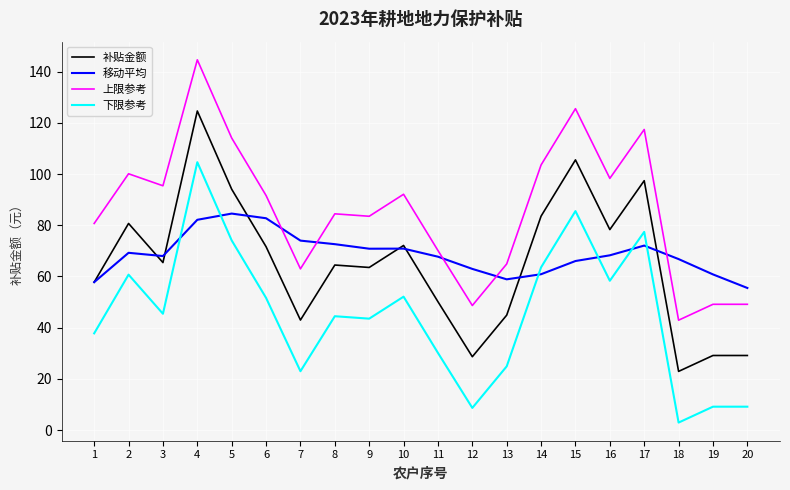

What is the difference between the 上限参考 values at 12 and 3?

46.8